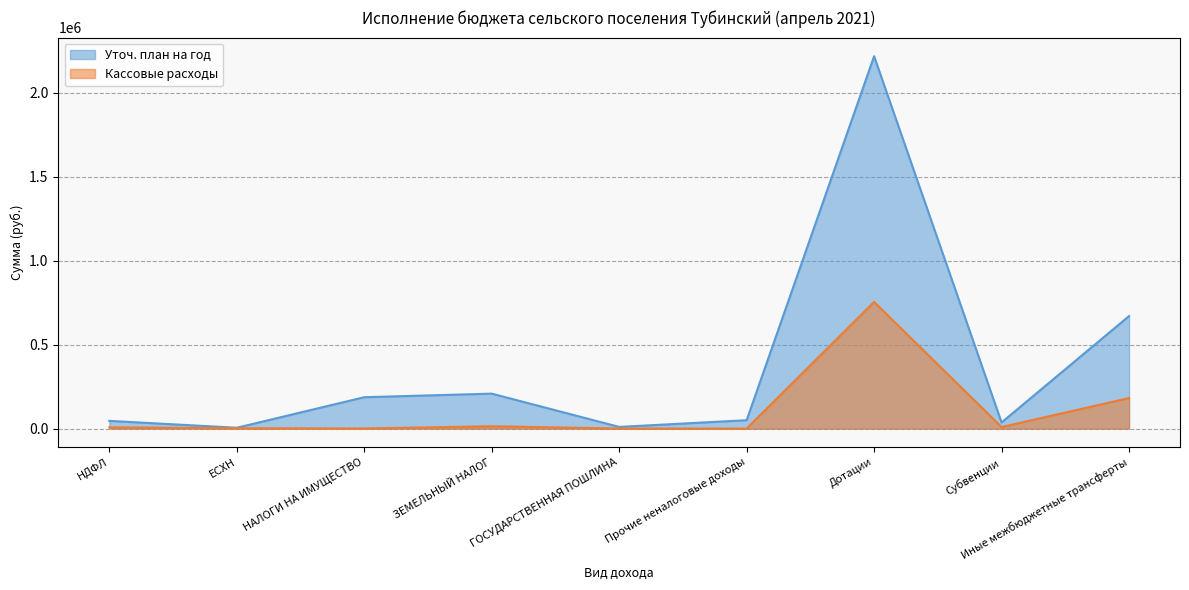

True or false: Кассовые расходы and Уточ. план на год cross at least once.

False